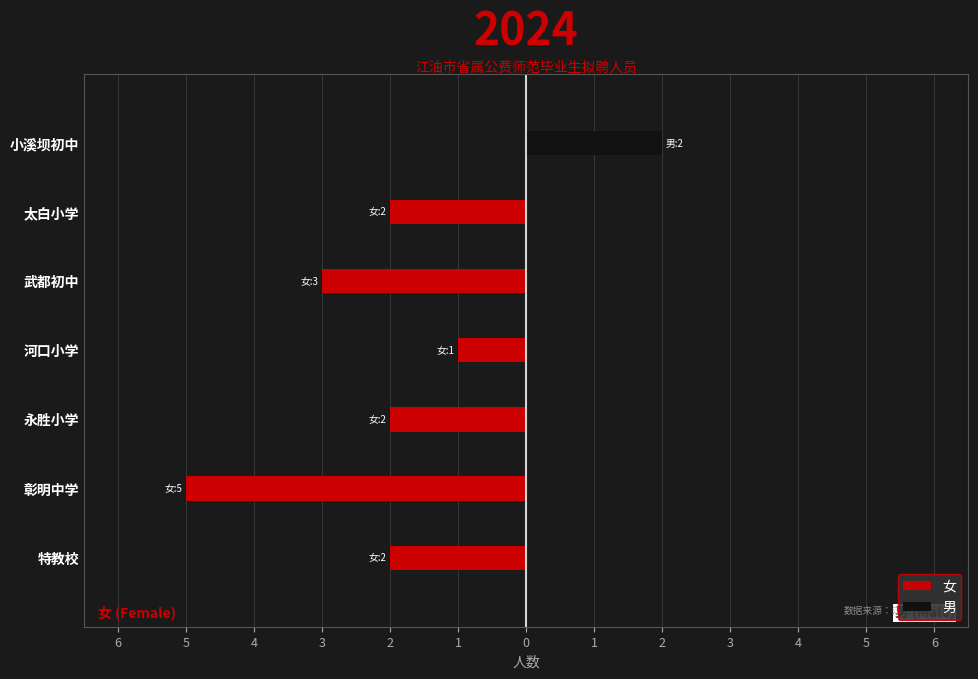

What value does the 男 series have at 小溪坝初中?

2